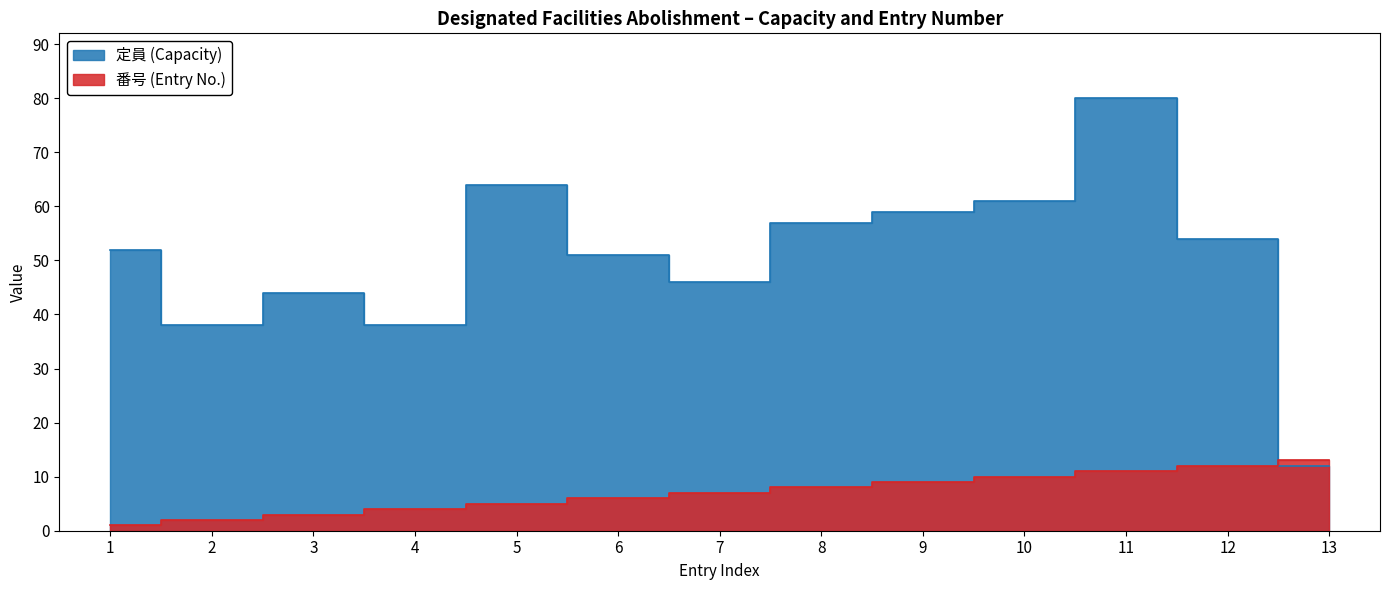

List the labels in order of 番号 (Entry No.) value, largest first.

13, 12, 11, 10, 9, 8, 7, 6, 5, 4, 3, 2, 1